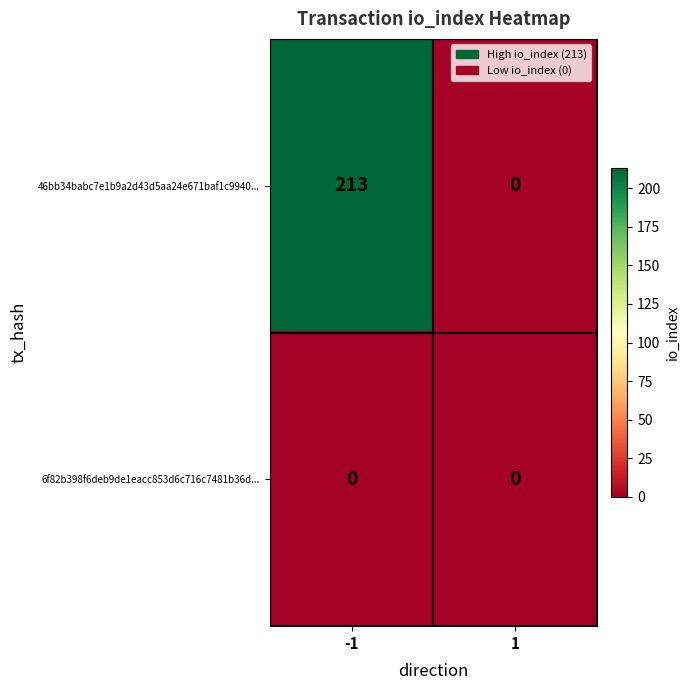

Rank the categories by 46bb34babc7e1b9a2d43d5aa24e671baf1c9940... value from lowest to highest.

1, -1